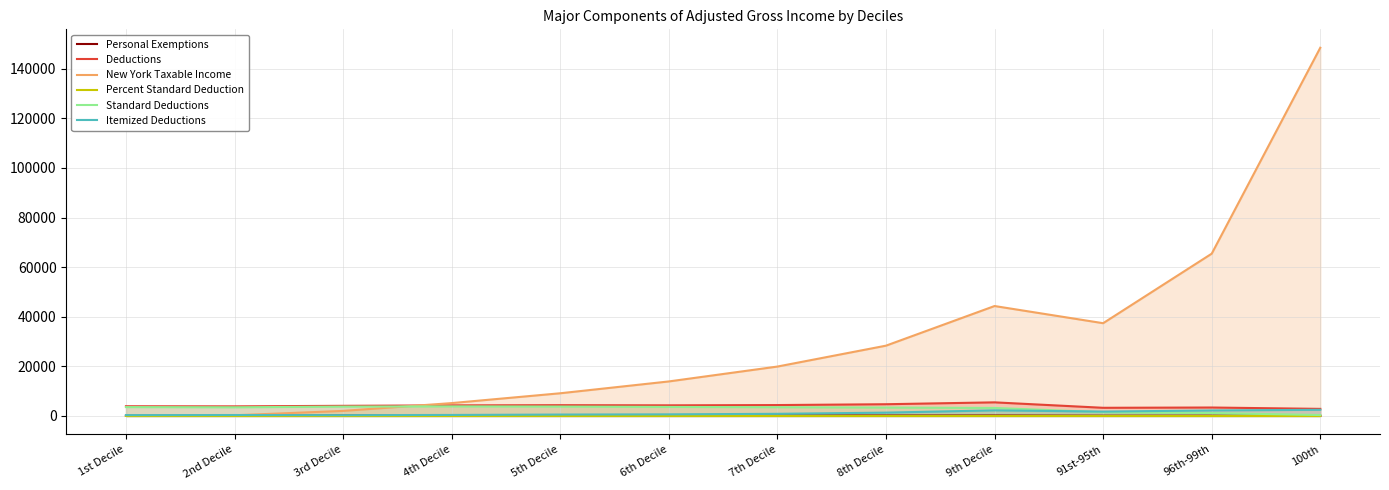

At which category is the sum across all series the highest?

100th